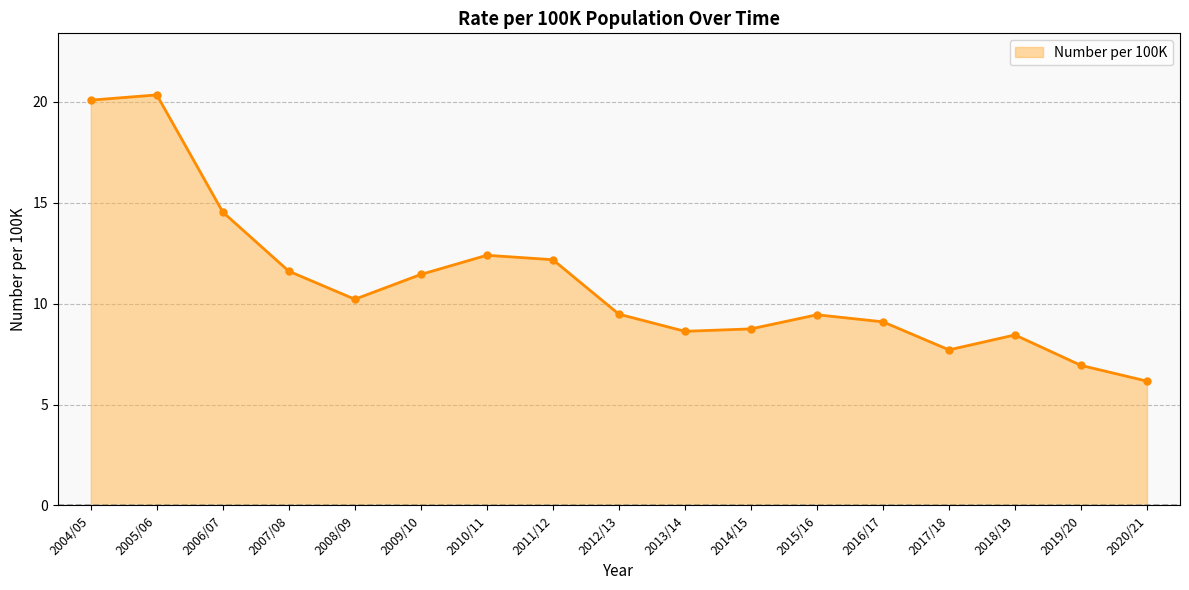

How many lines are shown in the chart?

1